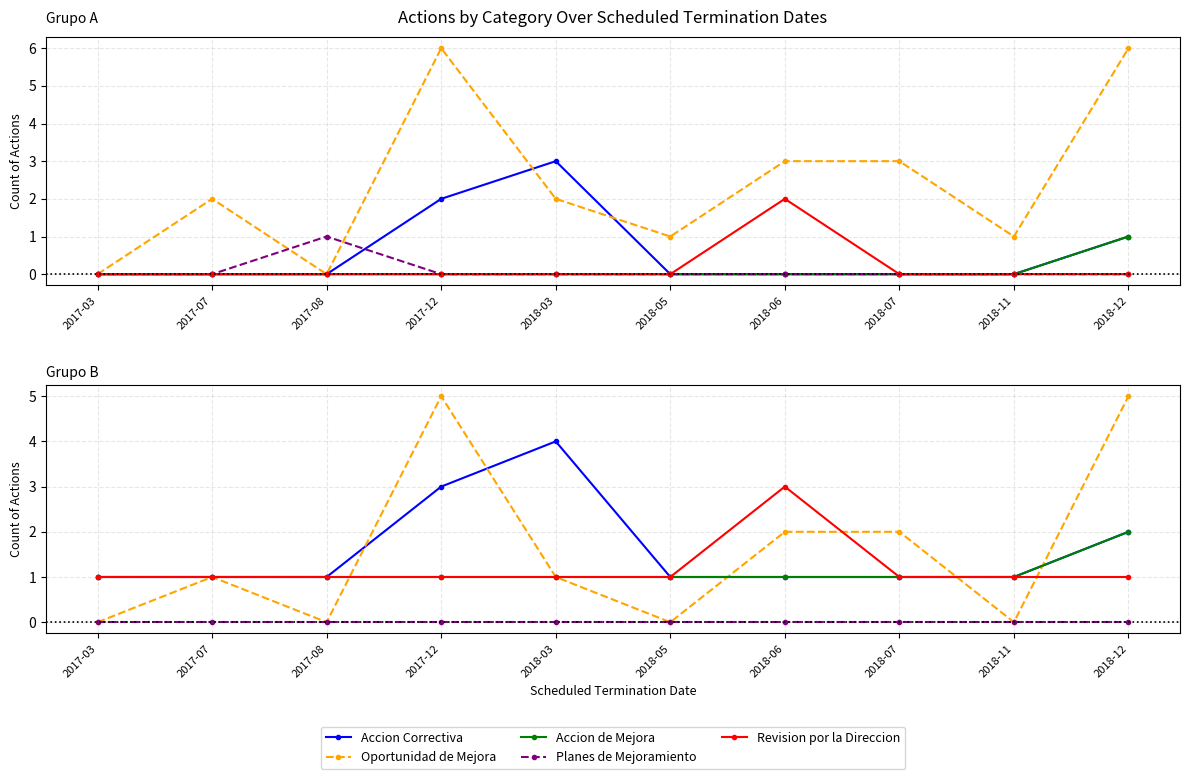

What is the label of the 6th point from the right?

2018-03